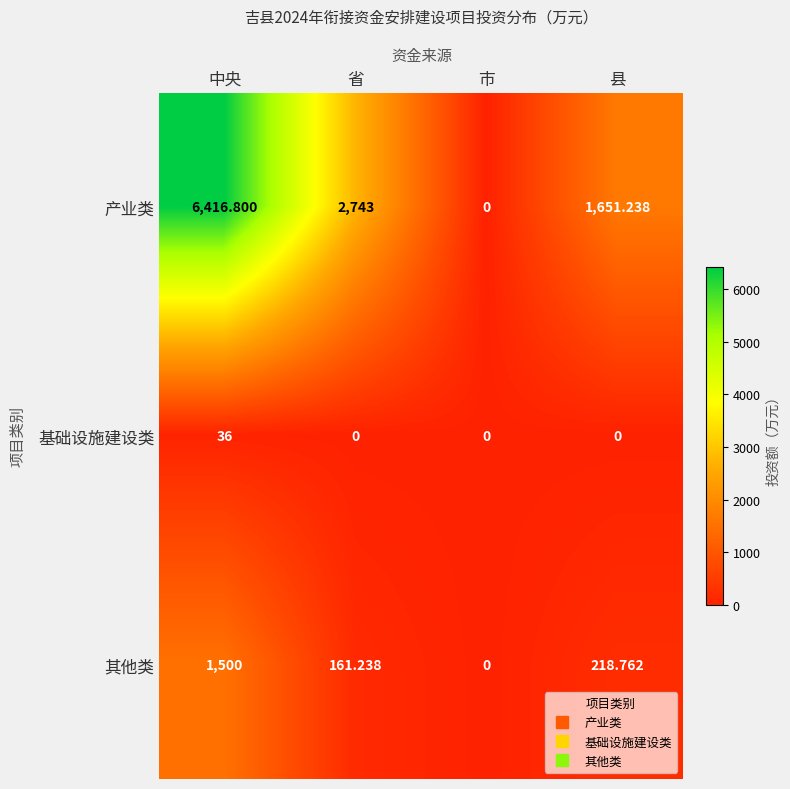

Count the number of data series in this chart.

3